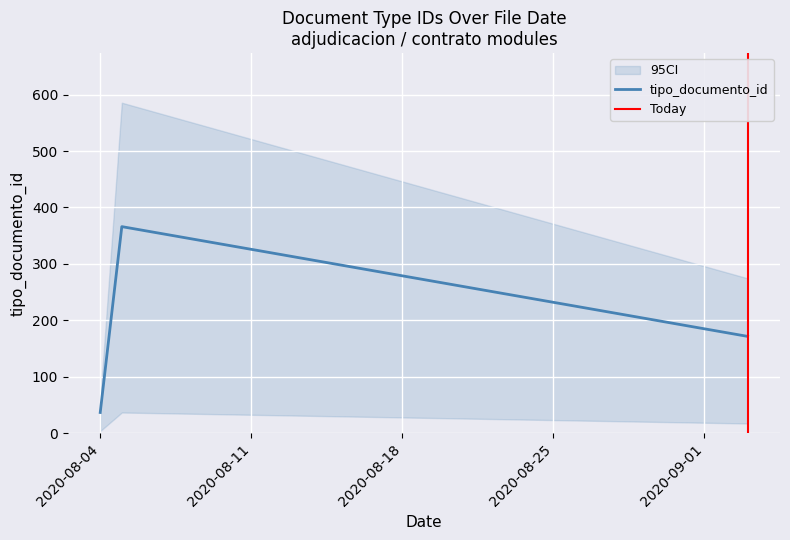

What is the ratio of the value at 2020-08-05 to the value at 2020-08-04?

10.5